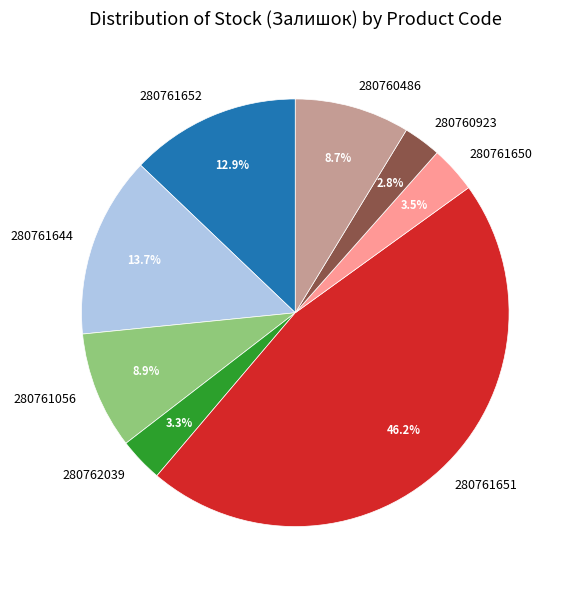

Which category has the biggest portion of the pie?

280761651